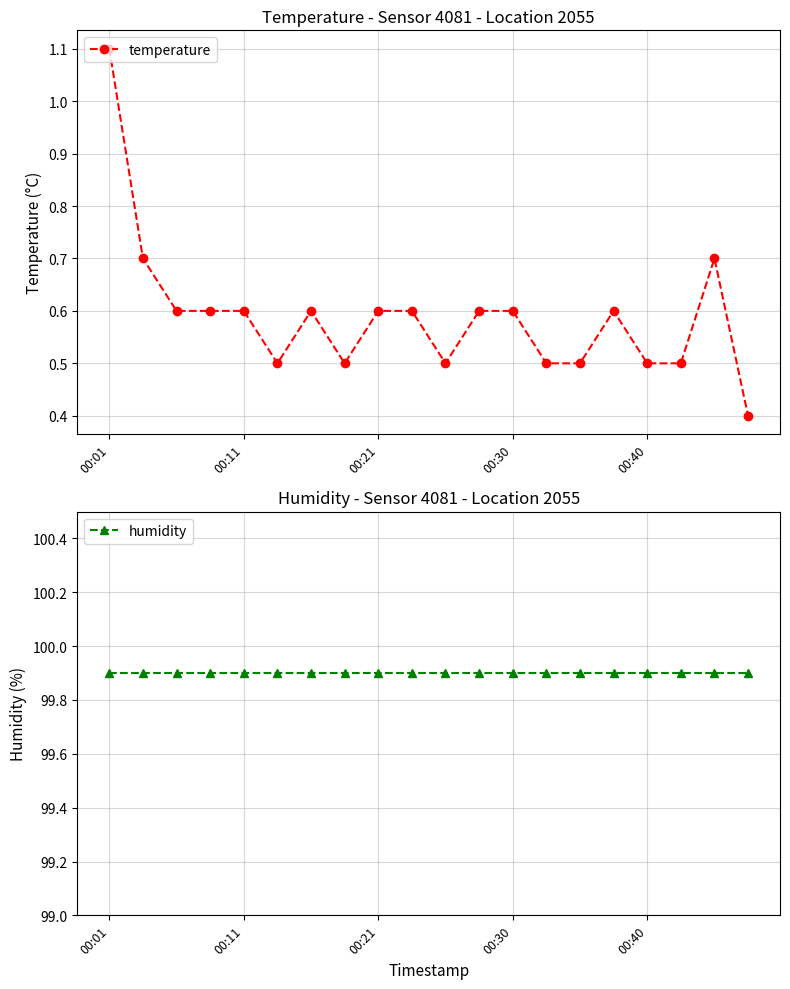

What is the average value of the temperature series?

0.6